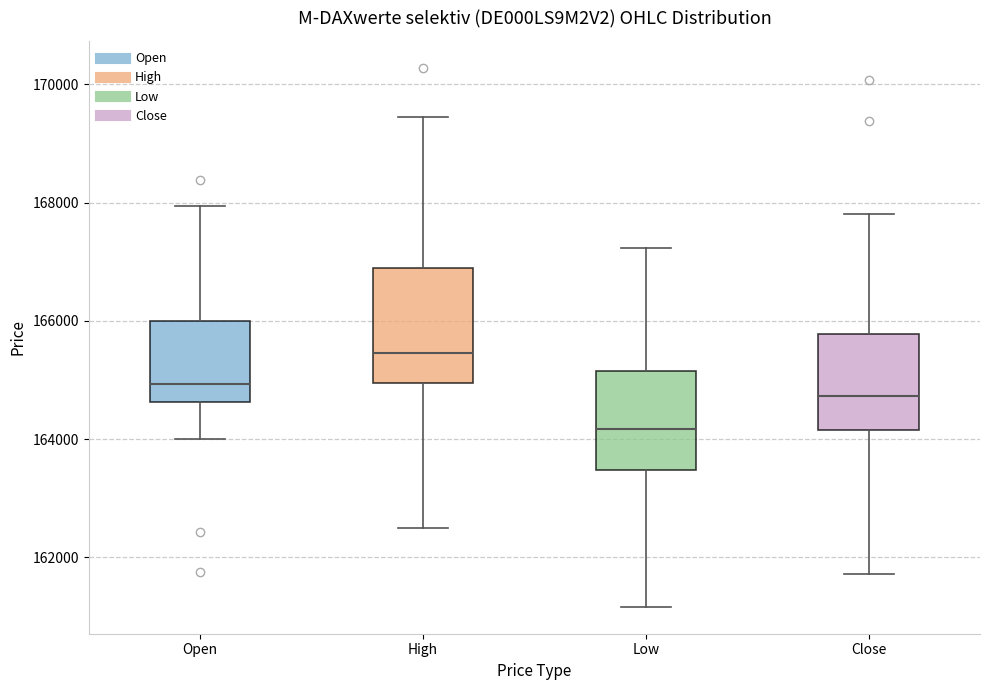

Which box's median line is the highest?

High